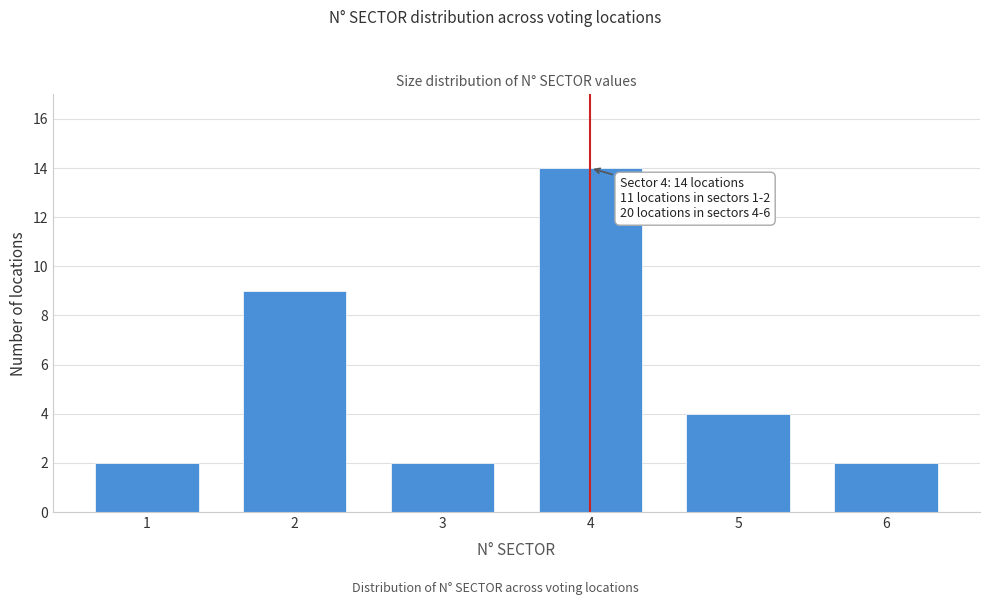

Reading left to right, transcribe all the data shown in this chart.

1=2	2=9	3=2	4=14	5=4	6=2